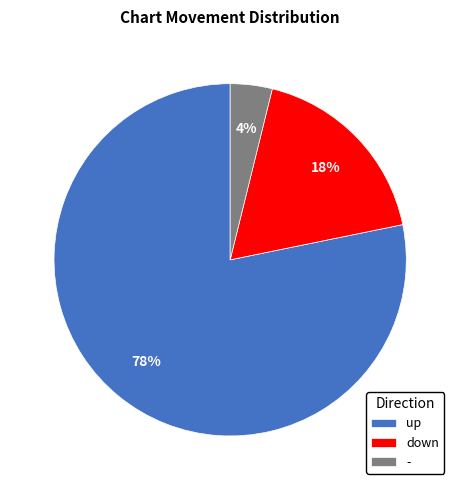

Do - and up together represent more than half of the pie?

Yes